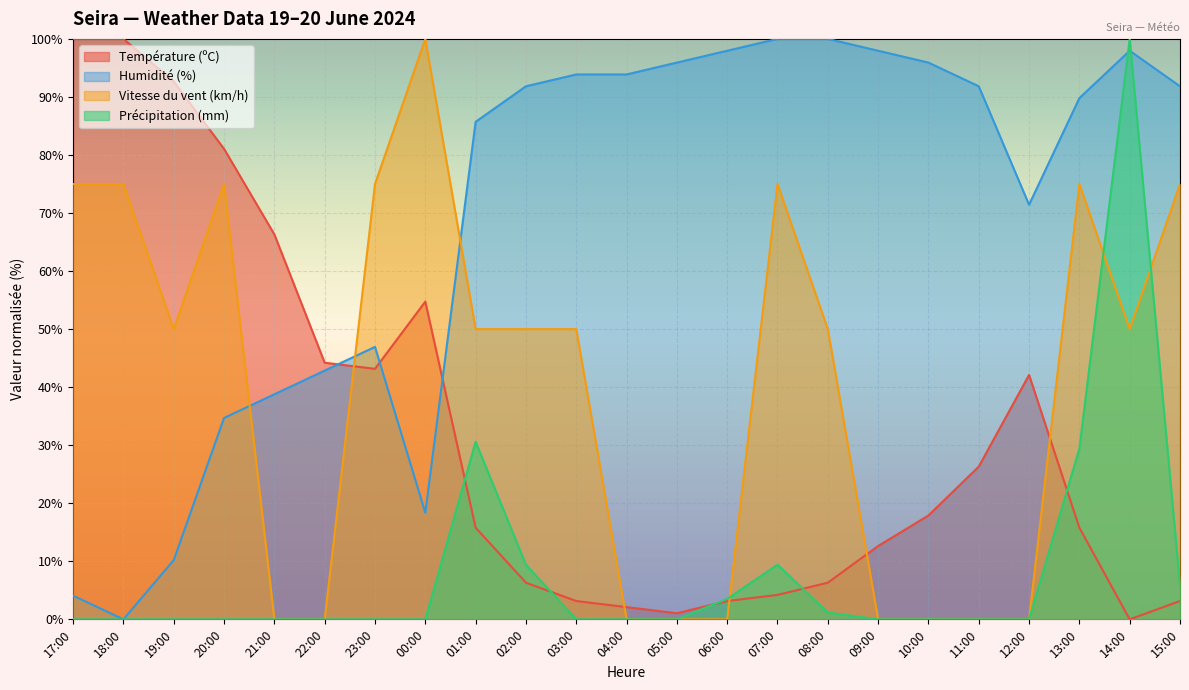

What are all the series names shown in the legend?

Température (ºC), Humidité (%), Vitesse du vent (km/h), Précipitation (mm)